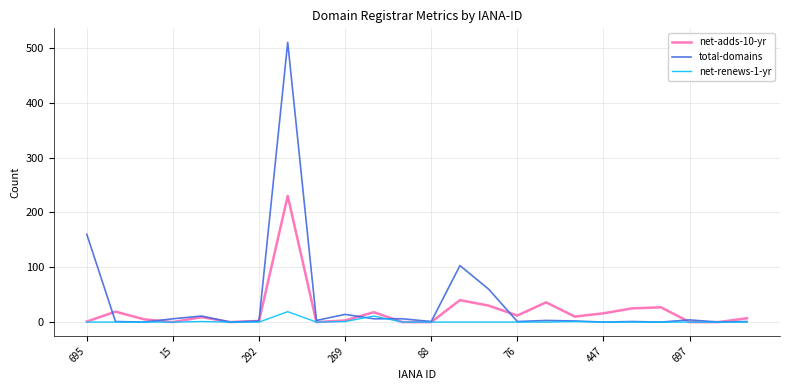

How many lines are shown in the chart?

3